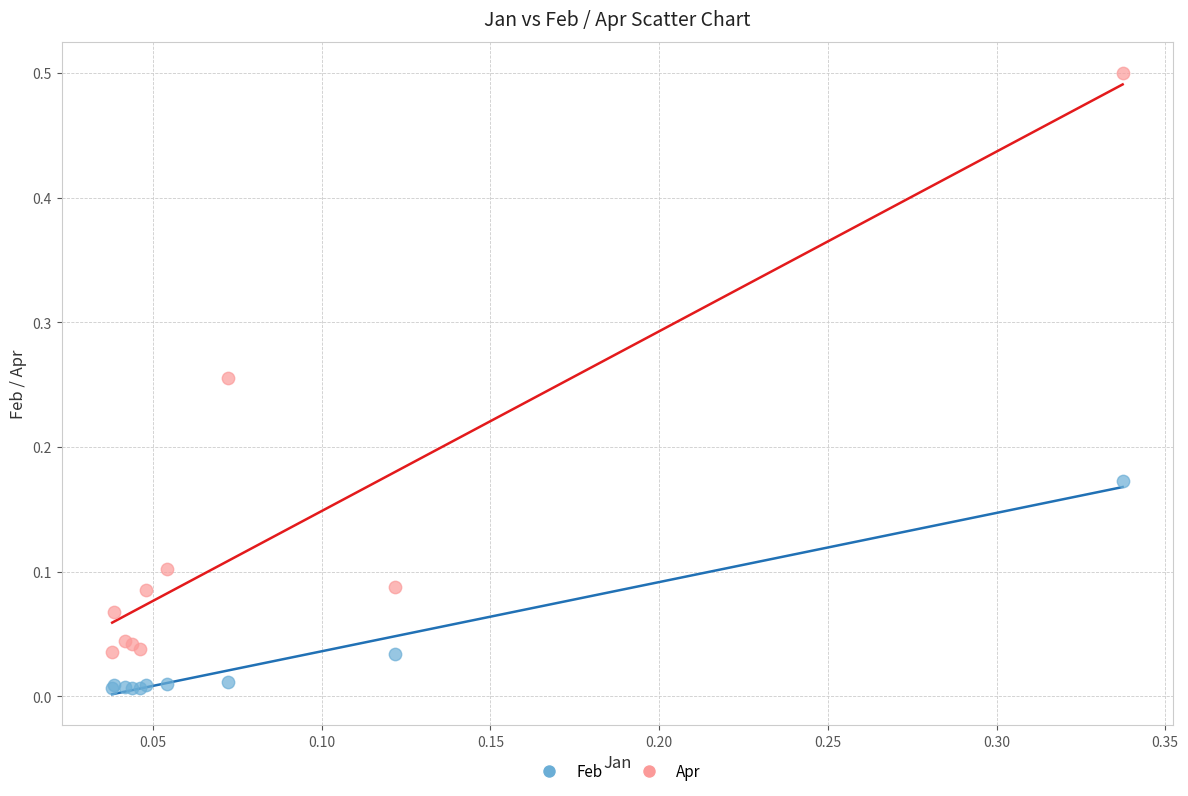

Which series has the widest spread of Y values?

Apr